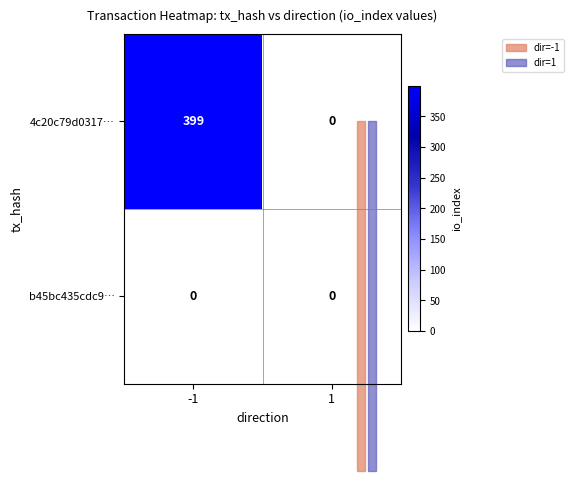

What is the difference between the 4c20c79d0317… values at -1 and 1?

399